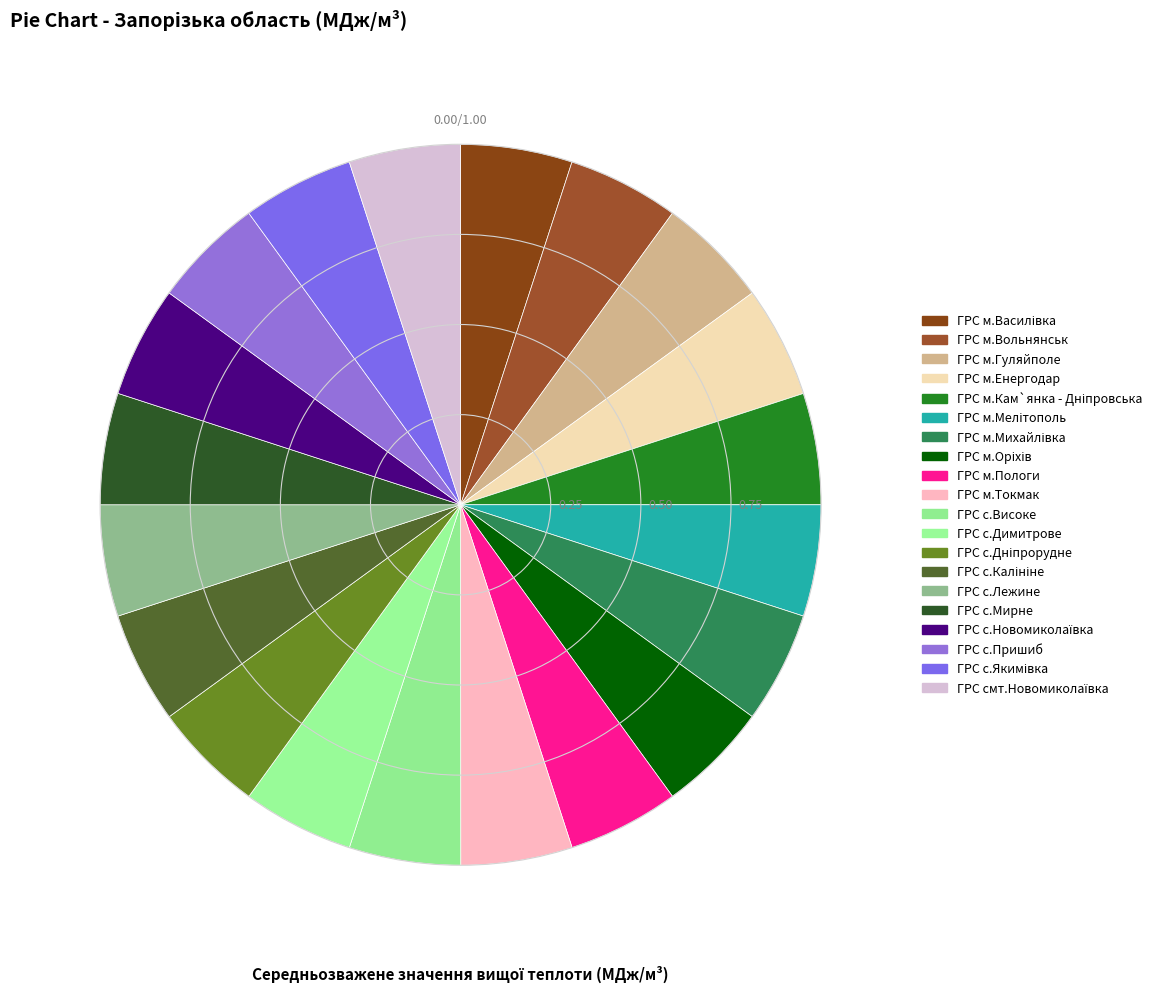

Is it true that ГРС м.Енергодар is 1% of the pie?

False